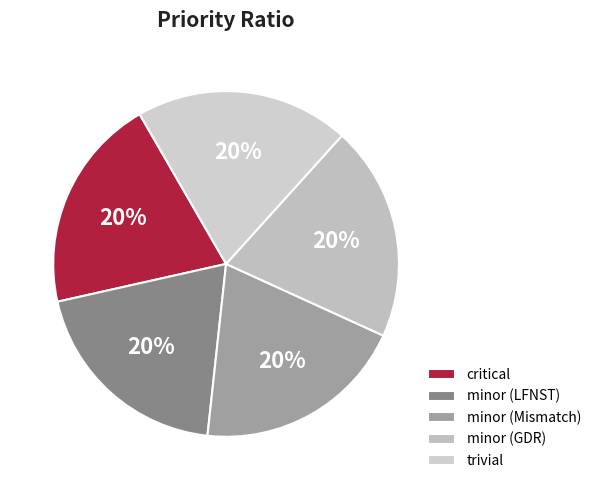

Is it true that trivial is 31% of the pie?

False